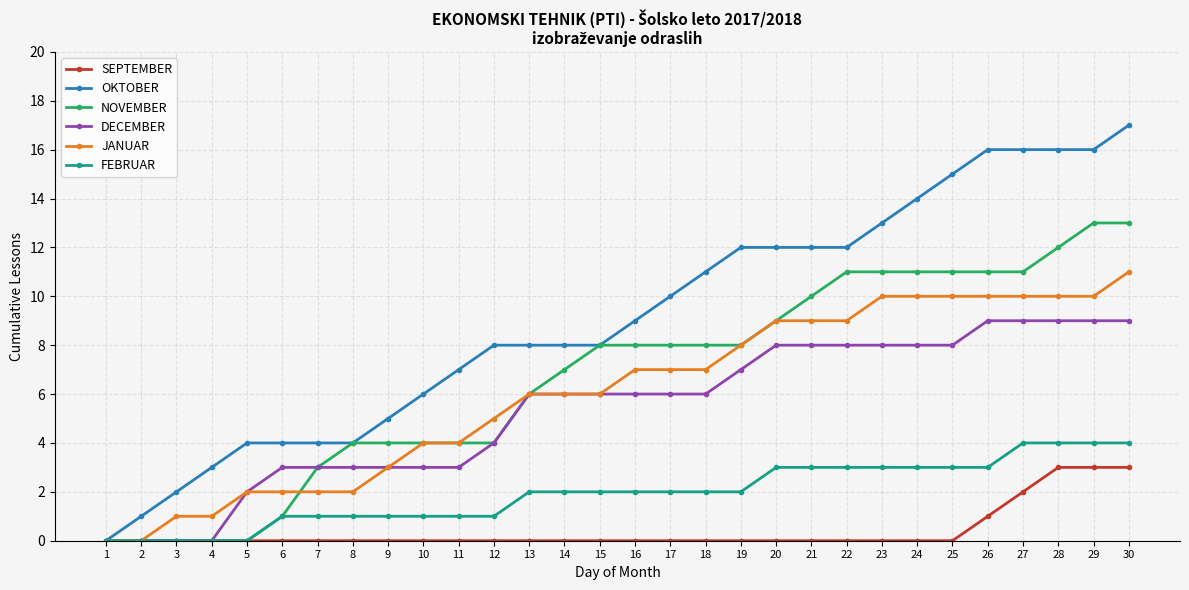

Which series has the widest spread of values?

OKTOBER